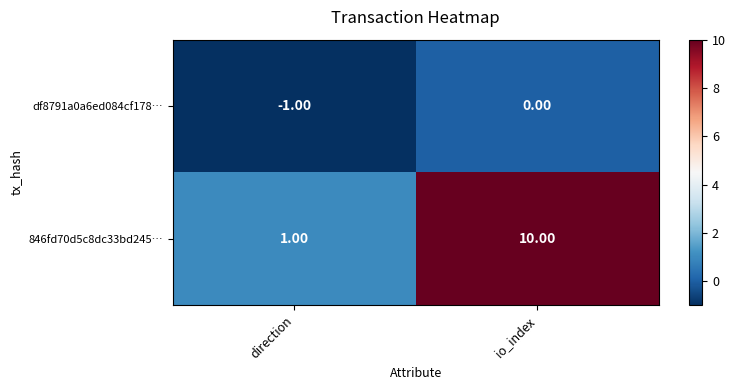

At direction, list the series in order from largest to smallest.

846fd70d5c8dc33bd245…, df8791a0a6ed084cf178…